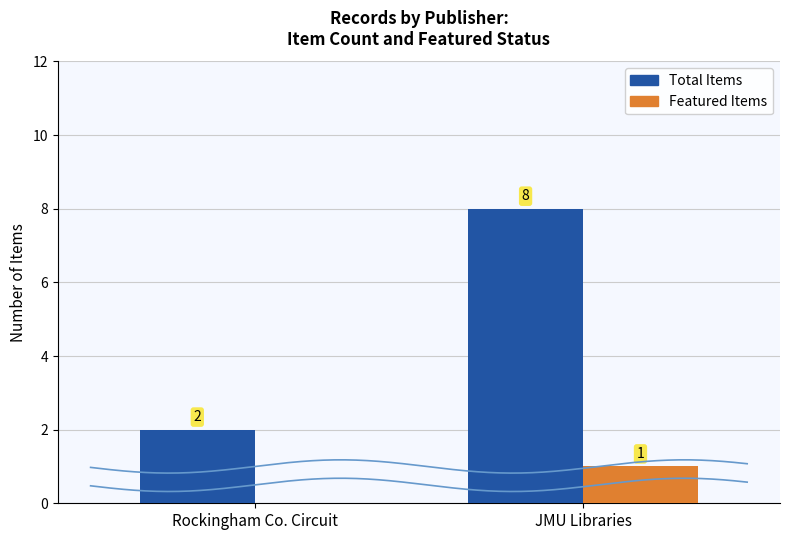

How many bars are there in each group?

2